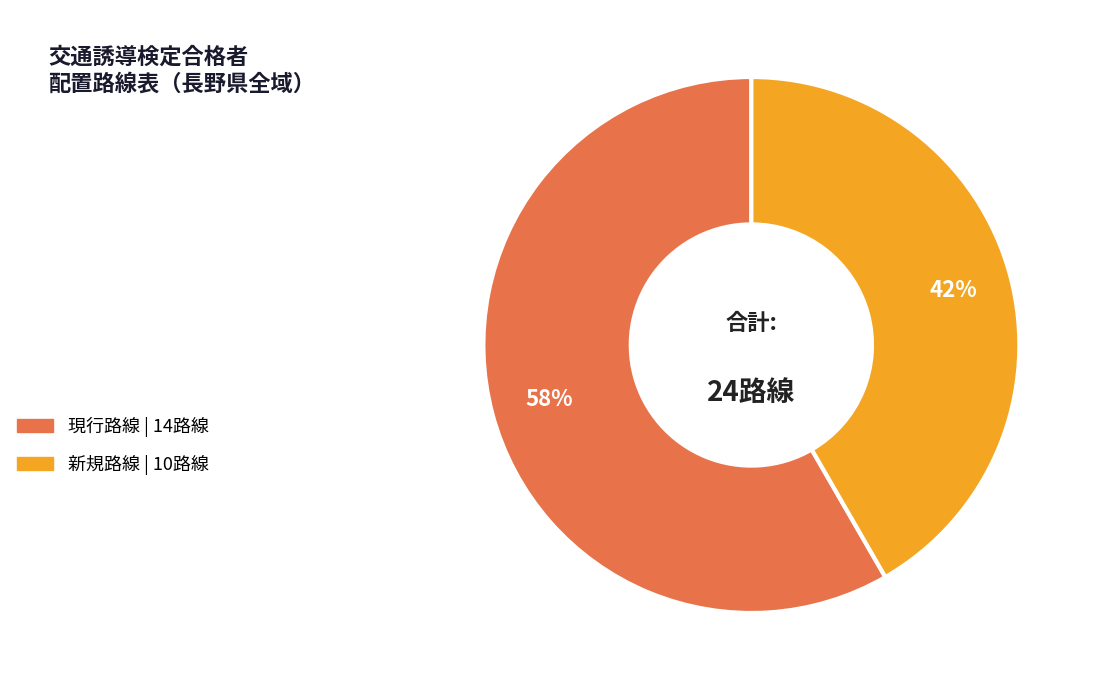

To the nearest percent, what is the average slice percentage?

50%